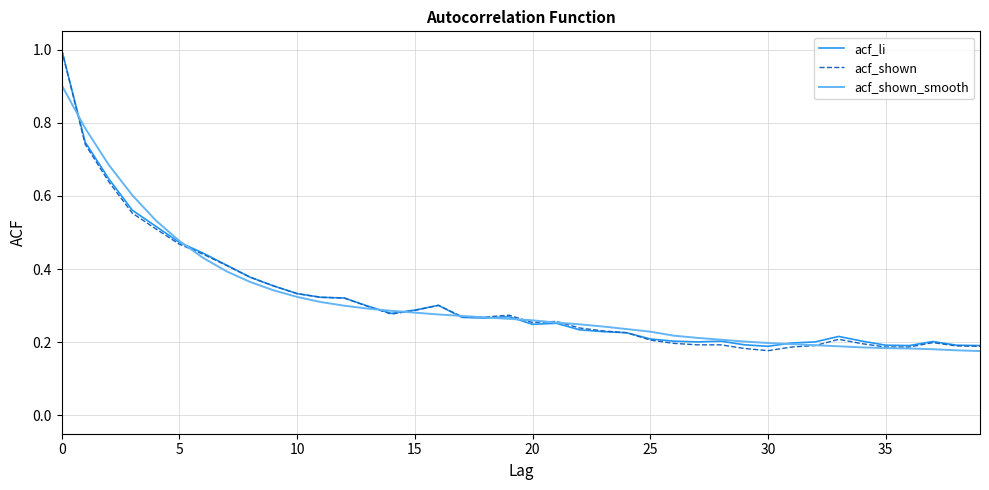

What is the highest value of the acf_shown series?

1.0